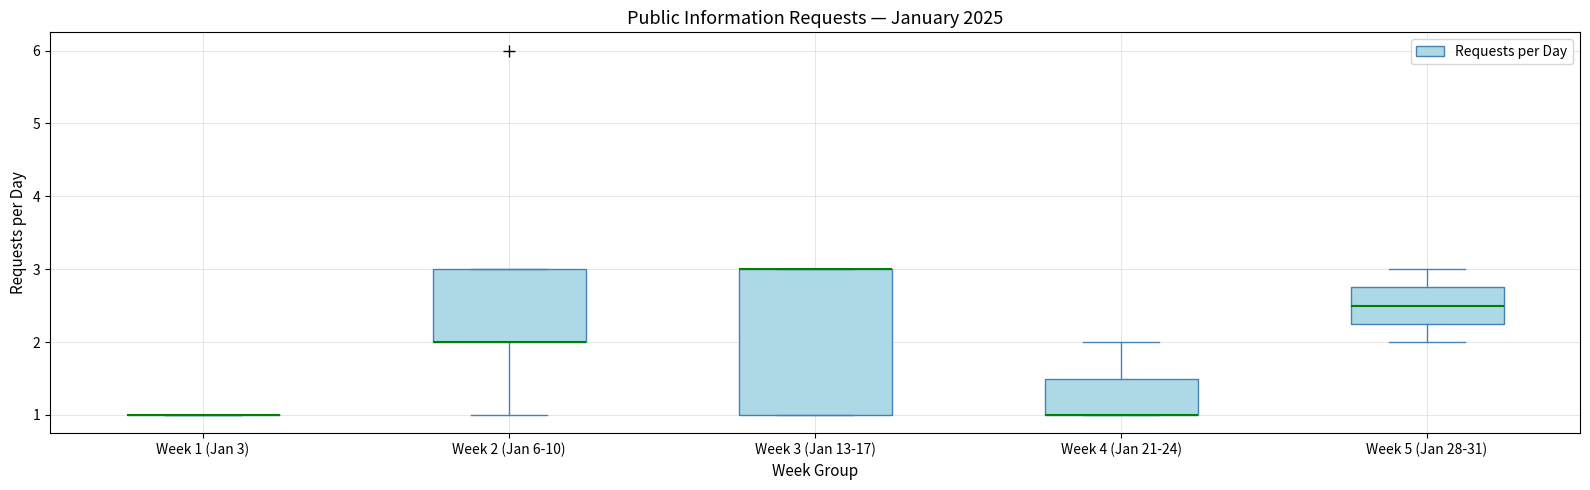

Where does the lower whisker of the box for Week 2 (Jan 6-10) end on the y-axis? The values are not printed on the chart, so give them approximately, as read against the axis.

1.0